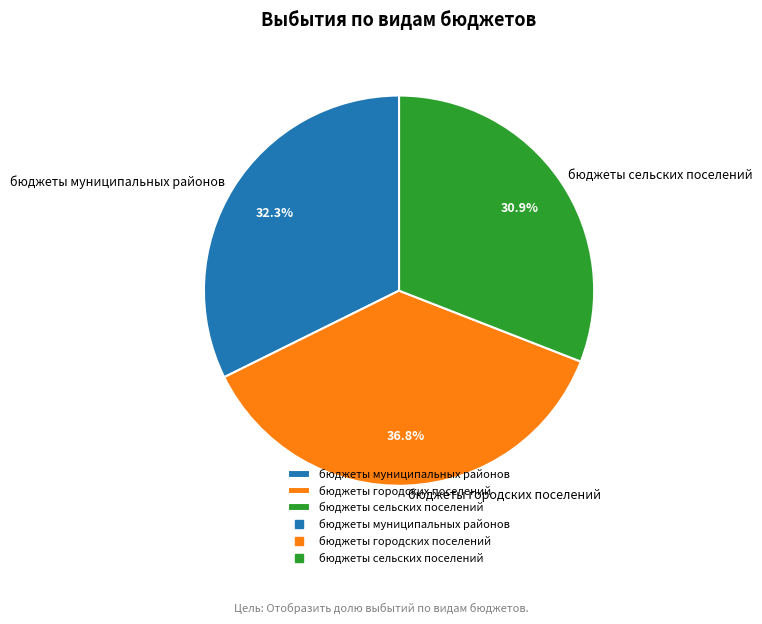

To the nearest percent, what is the difference between the бюджеты сельских поселений and бюджеты муниципальных районов slice percentages?

1%